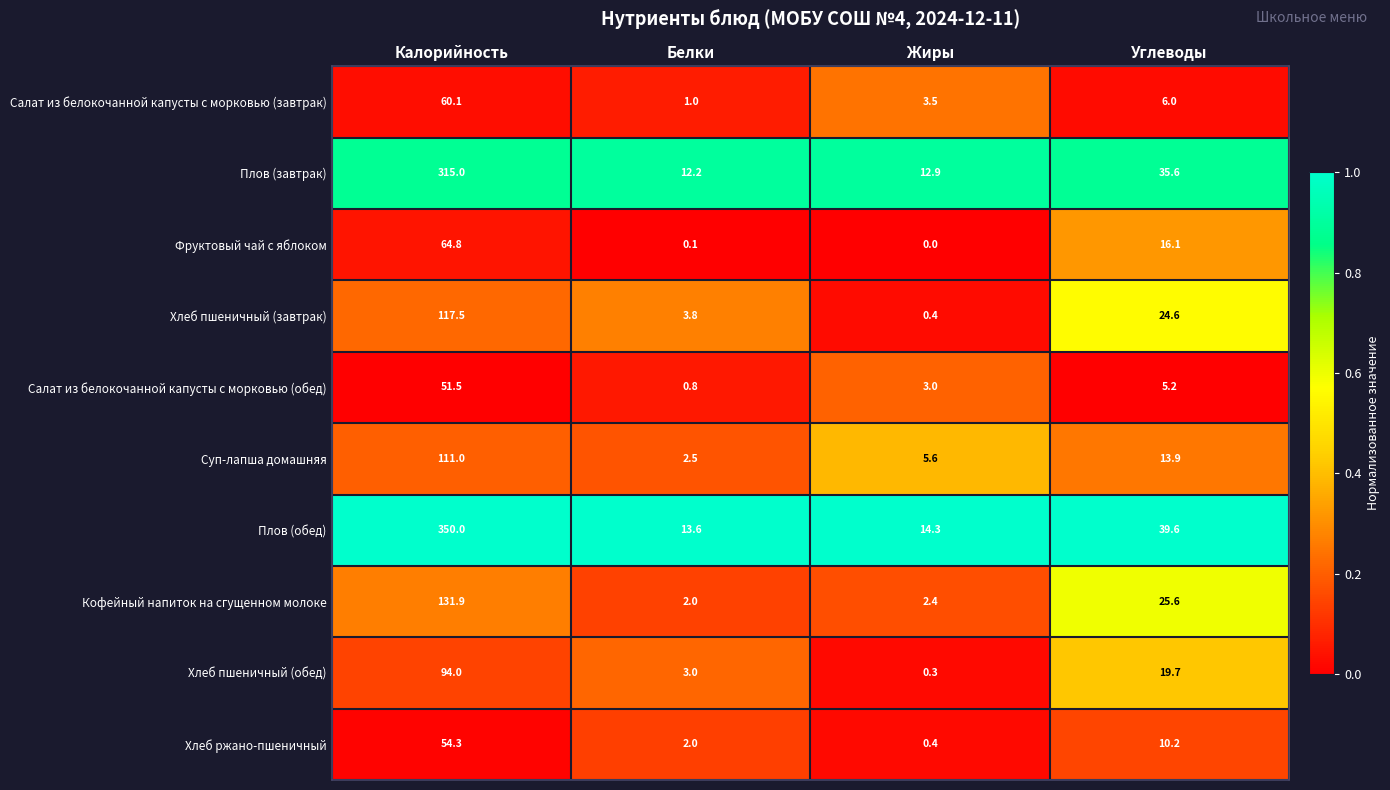

Rank the series by their maximum value, from lowest to highest.

Салат из белокочанной капусты с морковью (обед), Хлеб ржано-пшеничный, Салат из белокочанной капусты с морковью (завтрак), Фруктовый чай с яблоком, Хлеб пшеничный (обед), Суп-лапша домашняя, Хлеб пшеничный (завтрак), Кофейный напиток на сгущенном молоке, Плов (завтрак), Плов (обед)